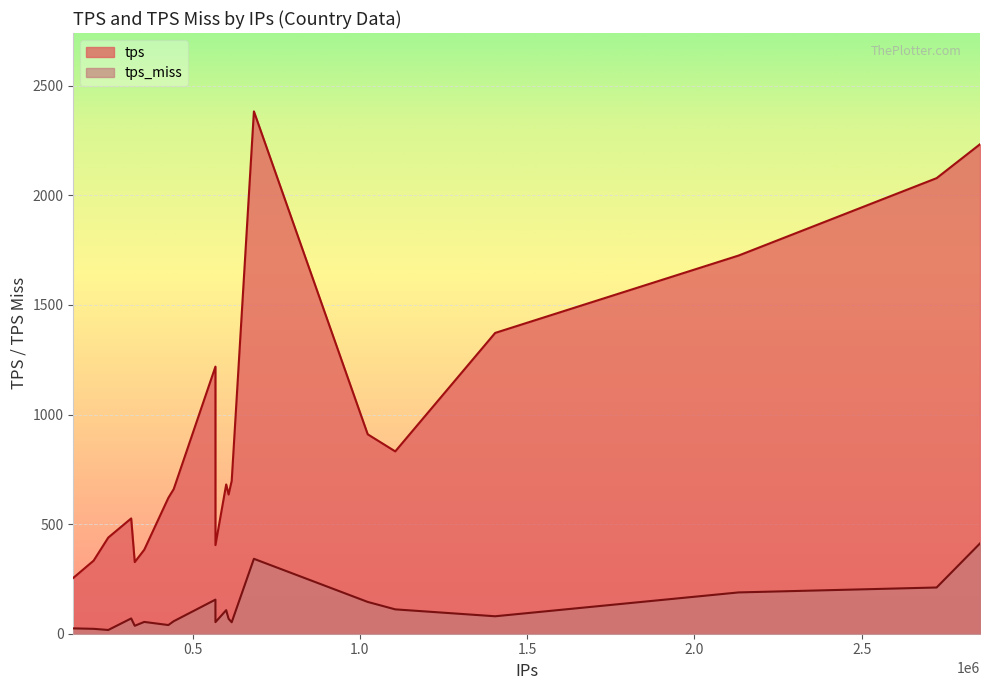

Rank the categories by tps value from lowest to highest.

RO, TR, CO, CA, JP, AR, UA, ID, ES, MX, IN, NL, IT, GB, PL, BR, FR, DE, US, RU